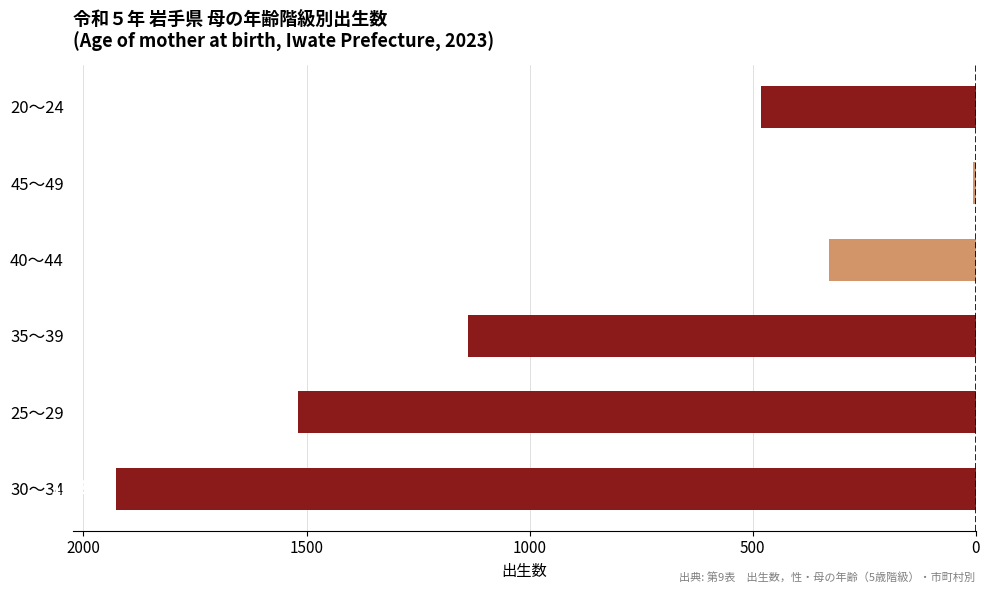

Does the chart contain any negative values?

Yes